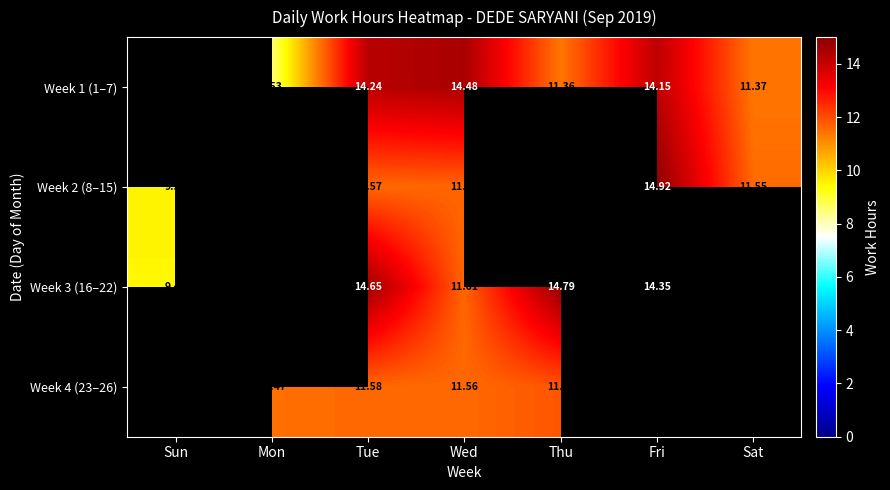

Between Tue and Wed, which series saw the biggest shift?

Week 3 (16–22)